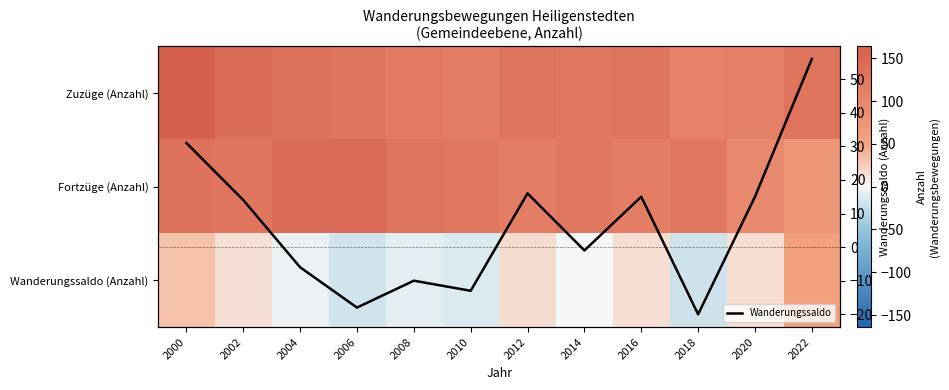

Where does the Wanderungssaldo (Anzahl) series first go above 14?

2000